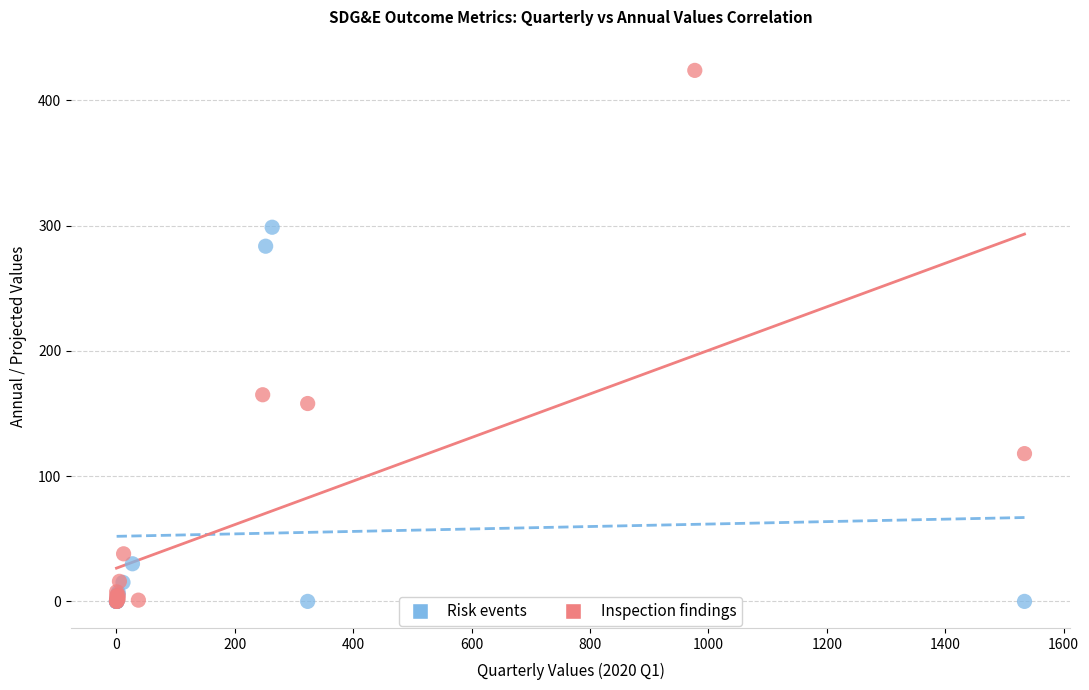

Which series reaches the maximum Y coordinate?

Inspection findings